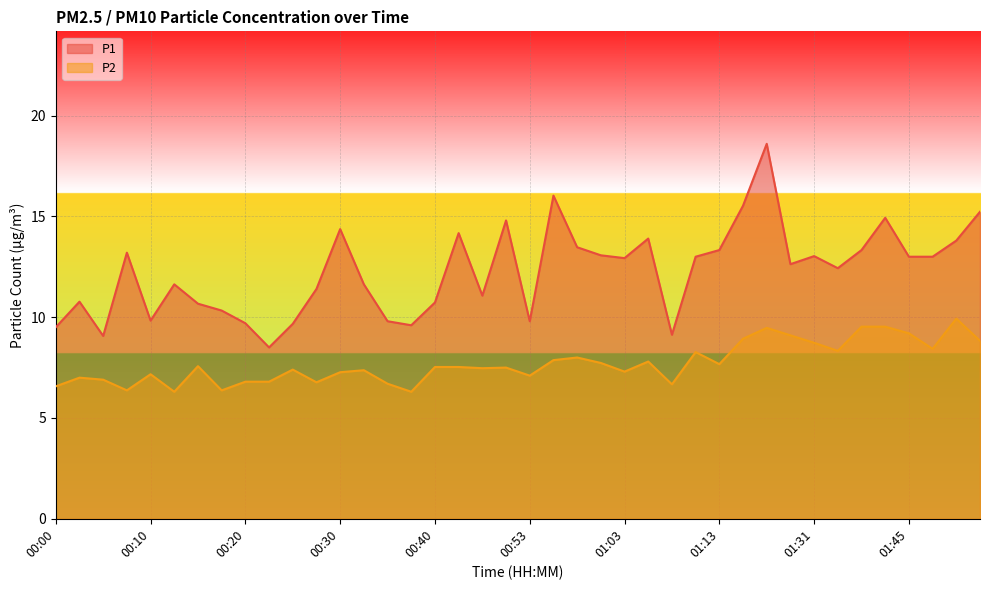

At how many categories does at least one series exceed 12?

22